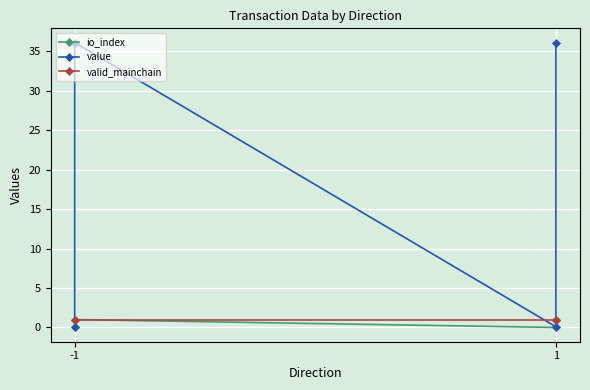

Where is the first local maximum for io_index?

-1